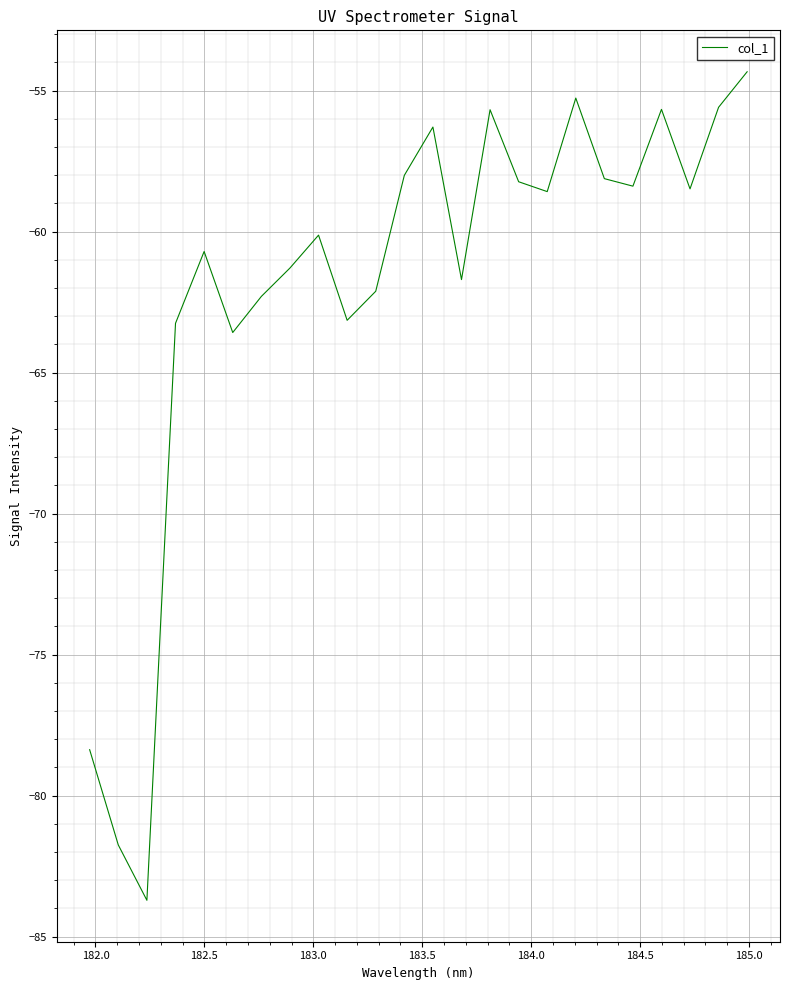

How many lines are shown in the chart?

1